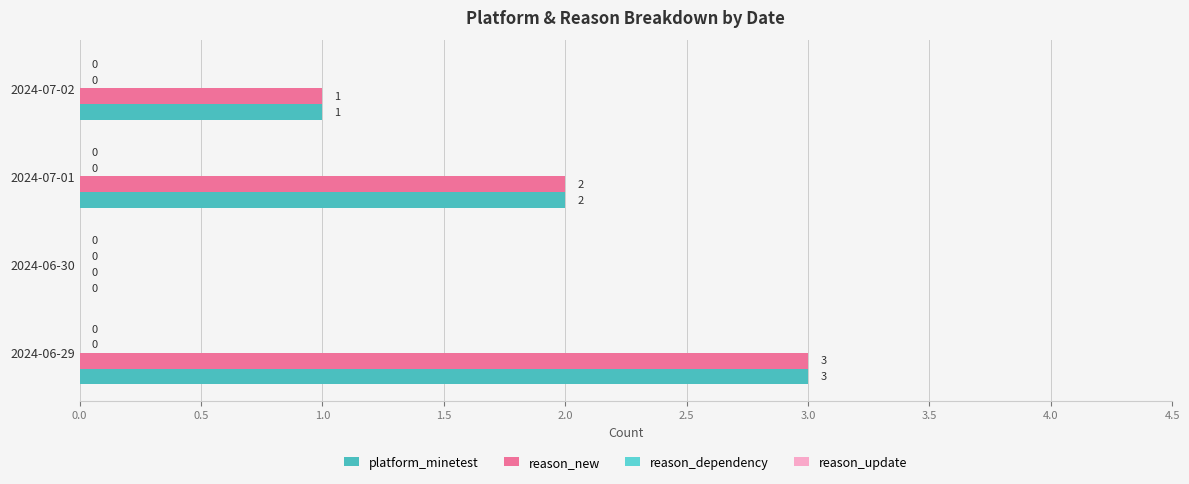

How many positive values does the platform_minetest series have?

3